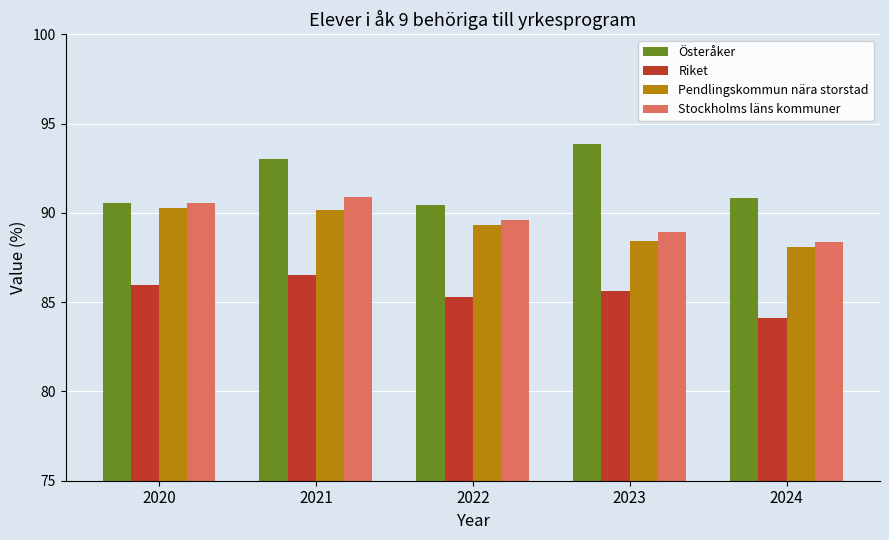

What value does the Pendlingskommun nära storstad series have at 2020?

90.3